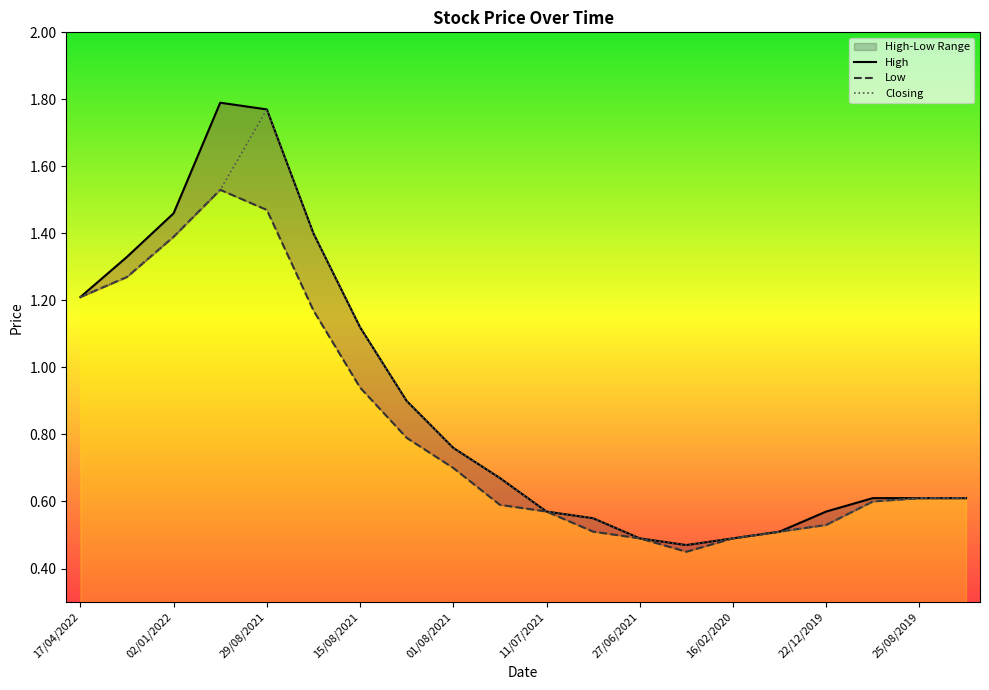

Which category has the highest value across all series?

05/09/2021